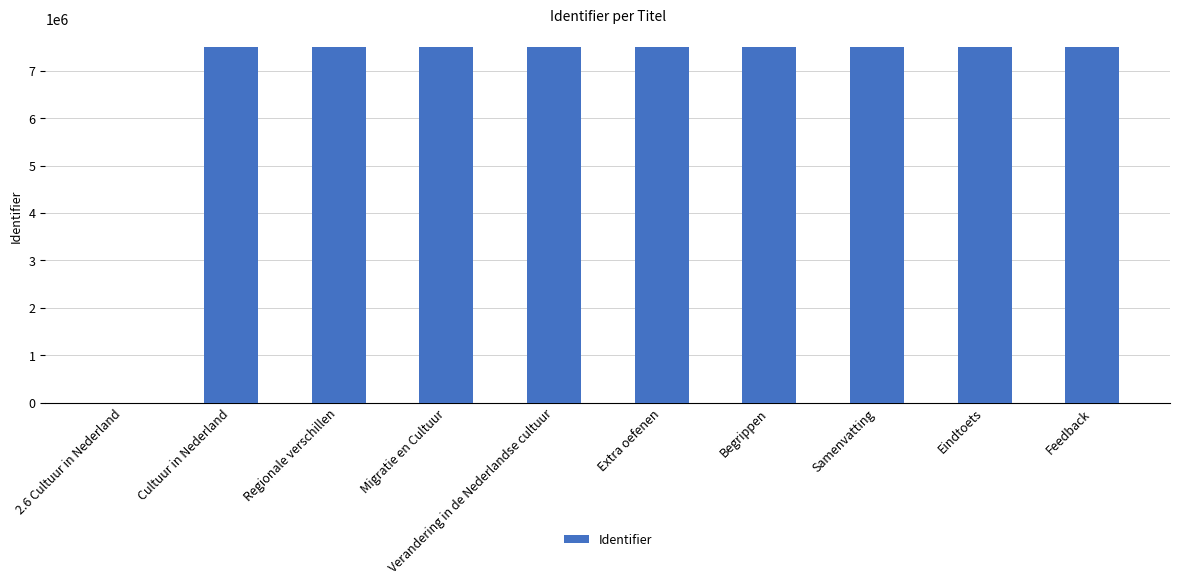

How many distinct data groups are displayed?

1